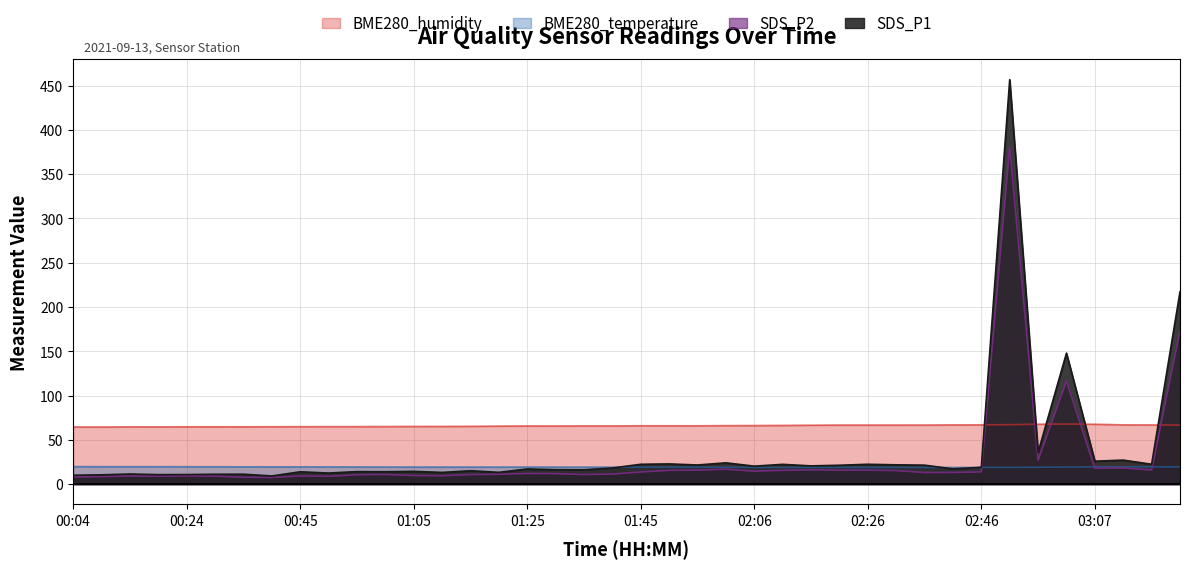

What is the difference between the BME280_humidity values at 00:29 and 02:06?

1.4